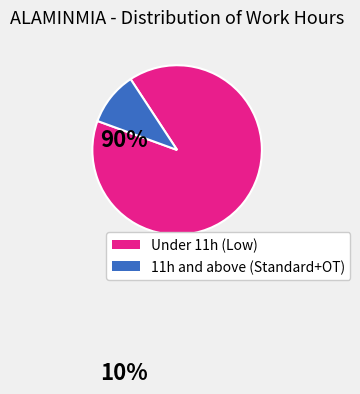

Count the number of slices in the pie.

2